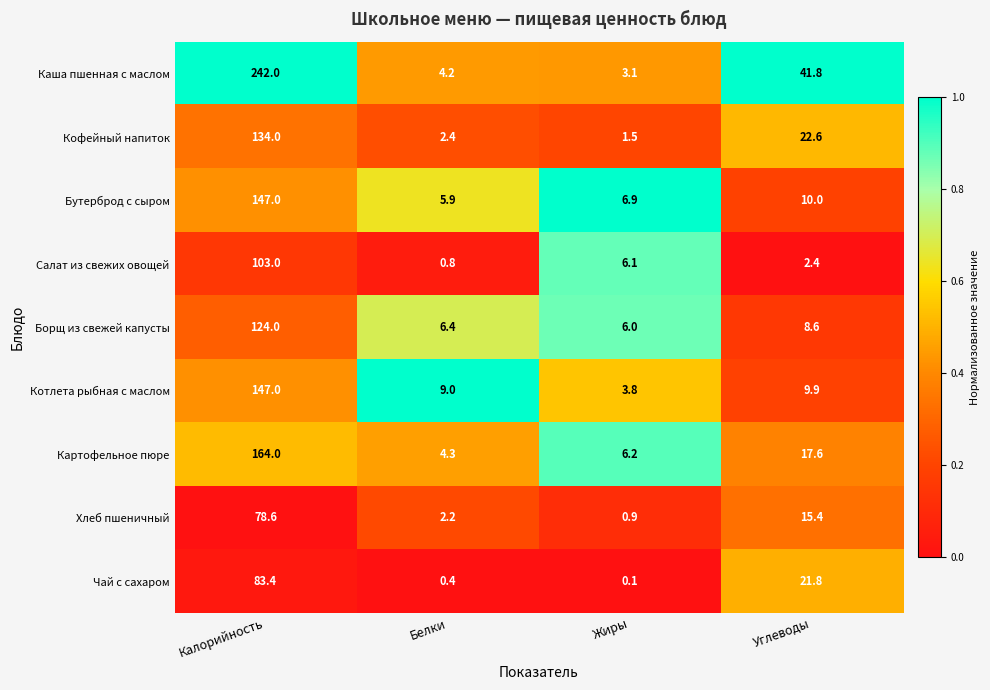

Read the Хлеб пшеничный value at Белки.

2.2